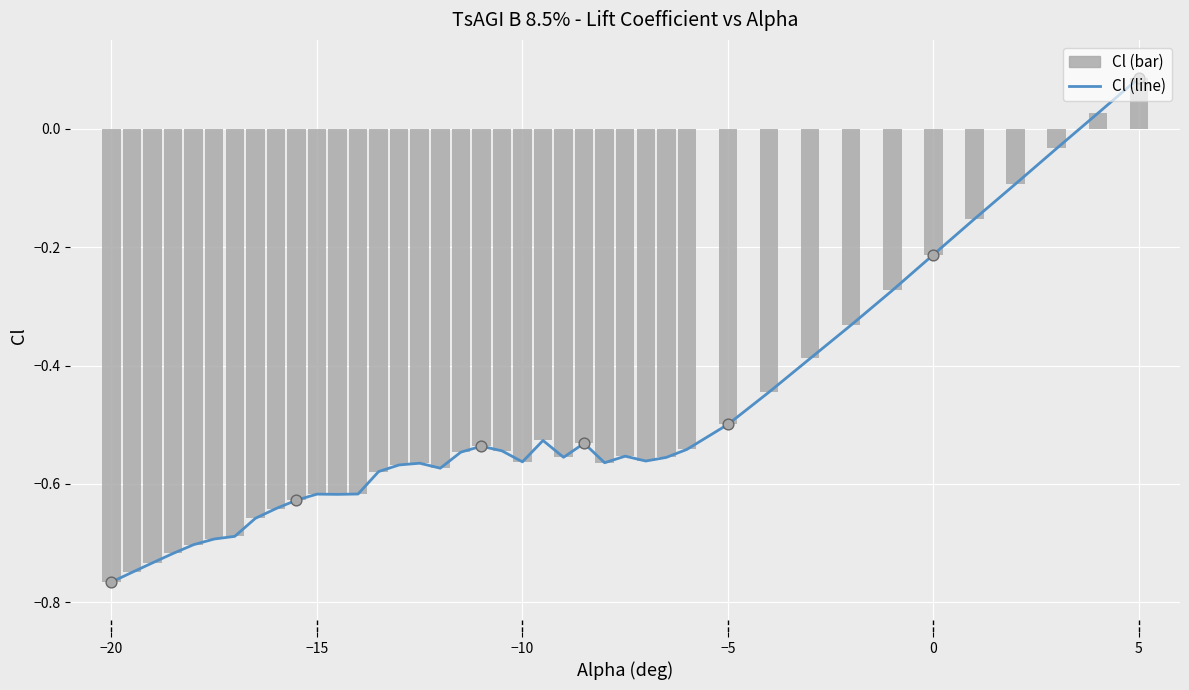

Which series has the widest spread of Y values?

Cl (line)